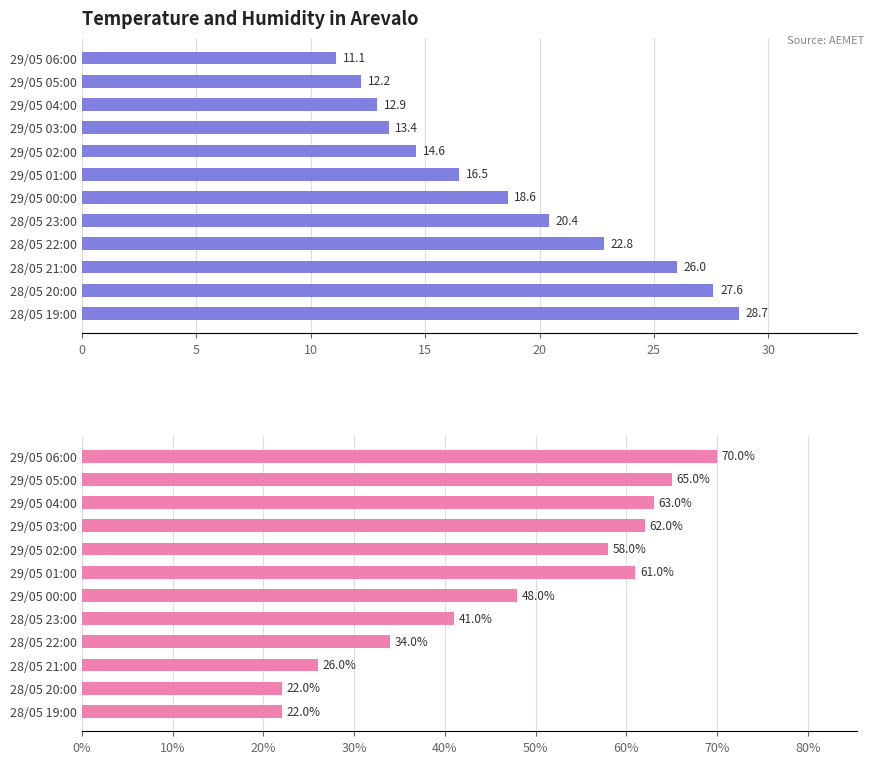

What is the difference between the highest and lowest values at 29/05 01:00?

44.5